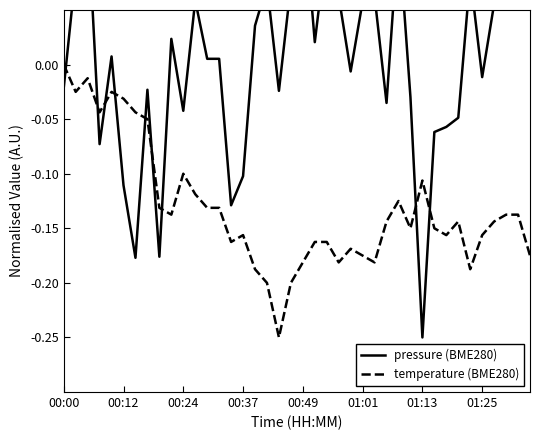

Which category has the highest value in the temperature (BME280) series?

00:00